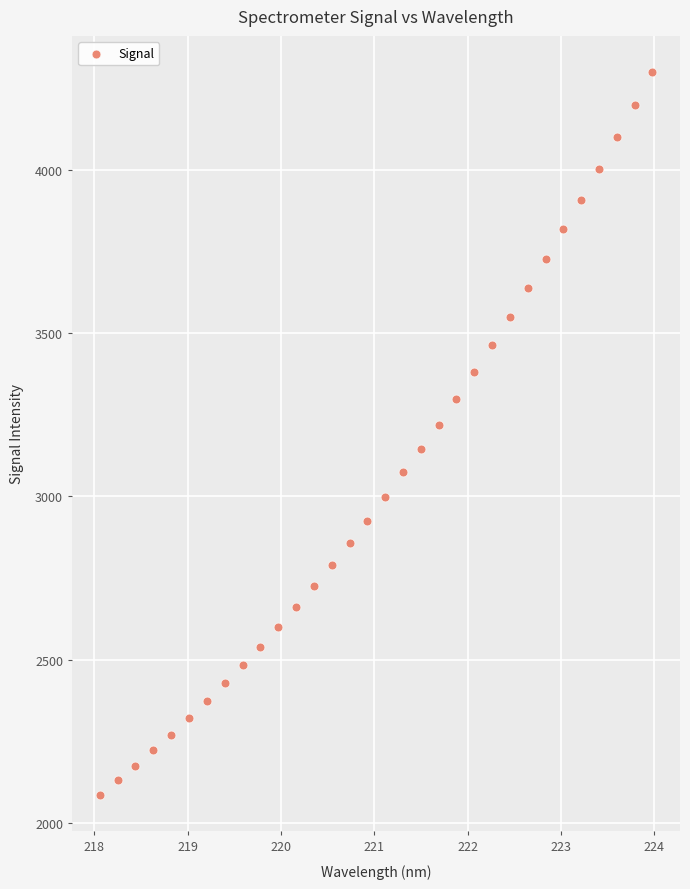

What is the range of X values (max minus min)?

5.9